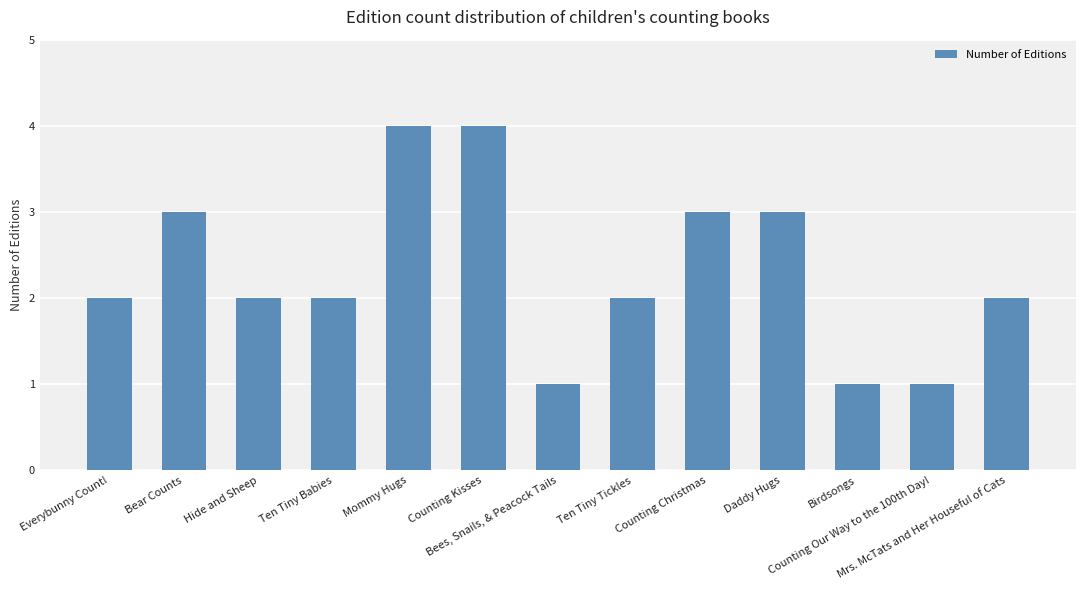

What is the change in value from Bear Counts to Counting Our Way to the 100th Day!?

-2